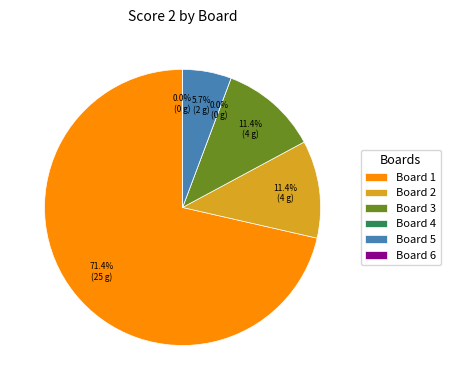

Is the sum of Board 5 and Board 4 greater than half?

No